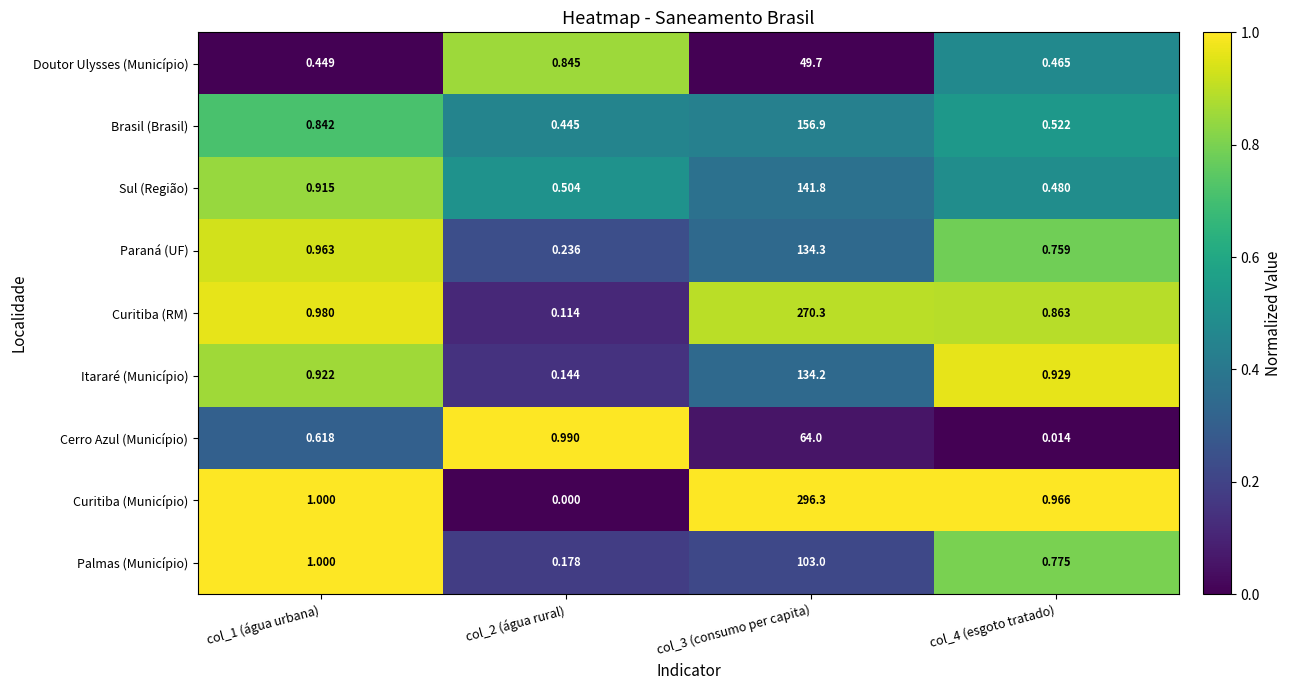

At col_2 (água rural), list the series in order from smallest to largest.

Curitiba (Município), Curitiba (RM), Itararé (Município), Palmas (Município), Paraná (UF), Brasil (Brasil), Sul (Região), Doutor Ulysses (Município), Cerro Azul (Município)